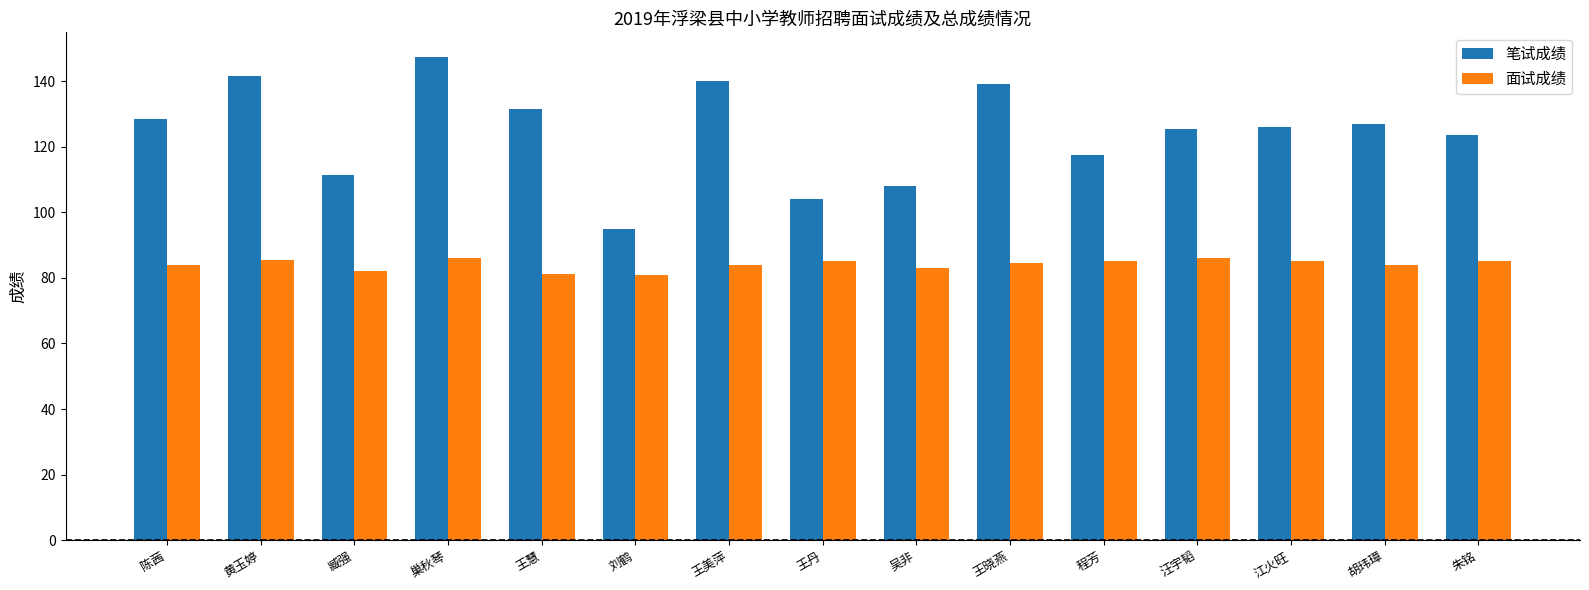

How many categories are shown in the chart?

15